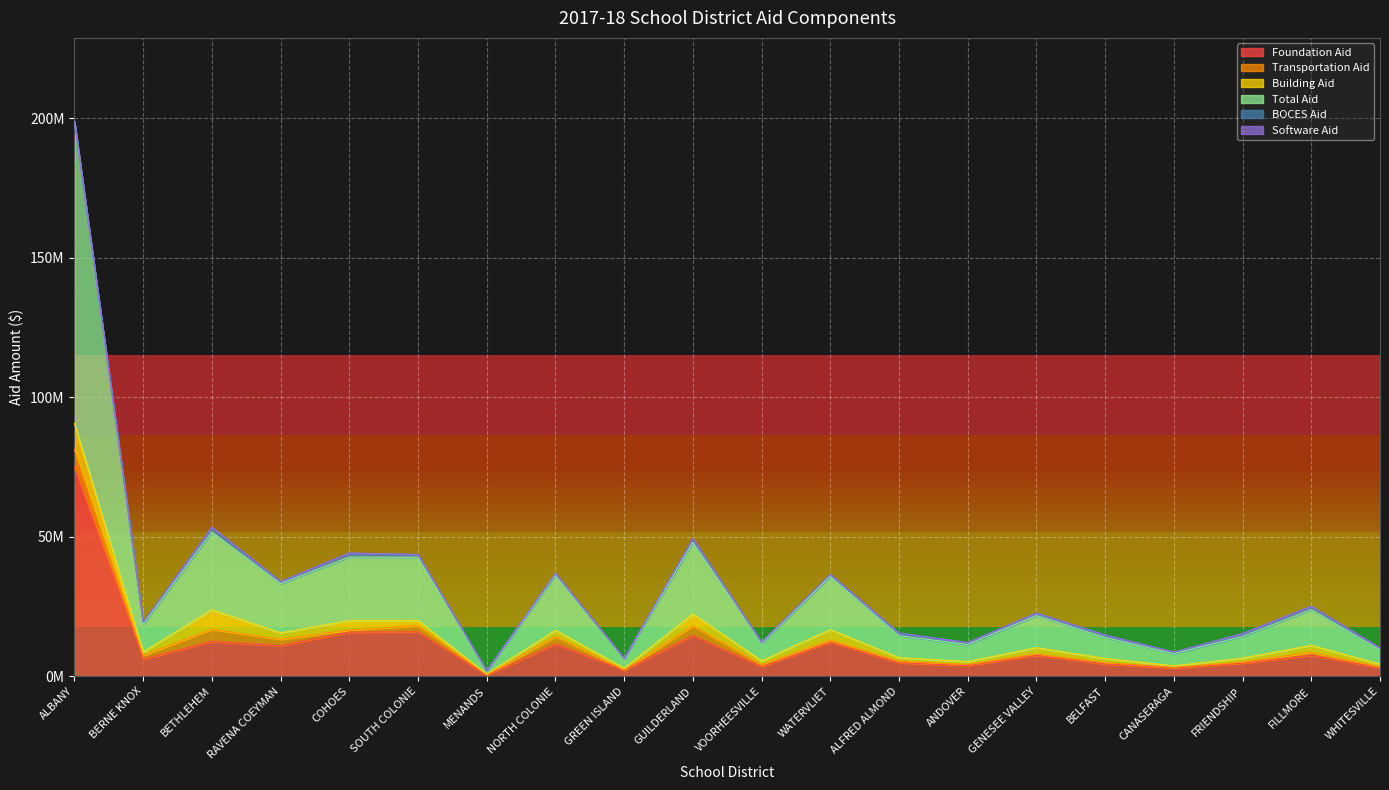

Between BETHLEHEM and WHITESVILLE, which is larger?

BETHLEHEM